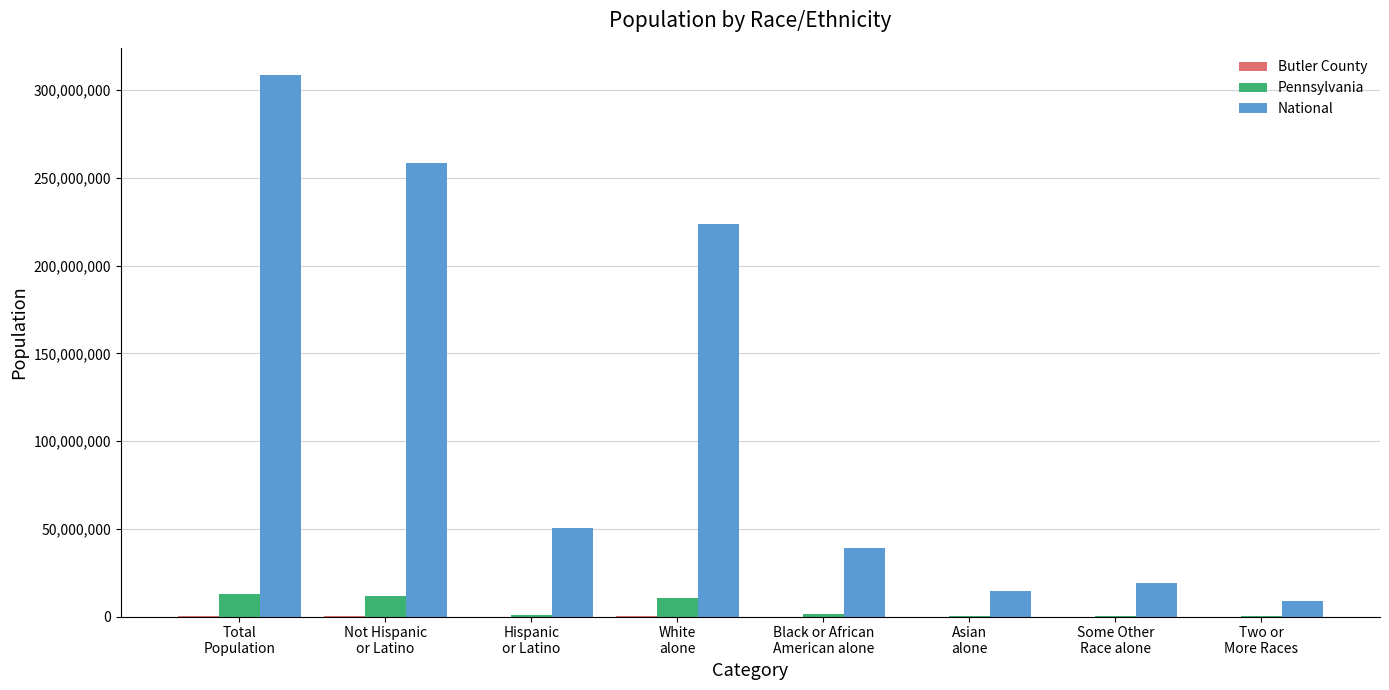

At which label is National closest to 158877305?

White
alone